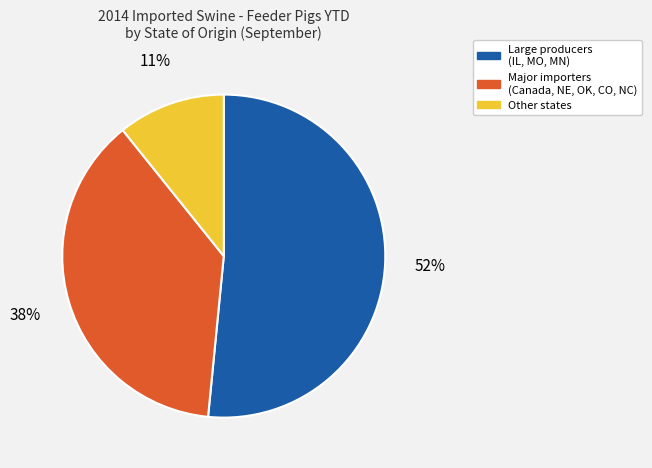

Does any single category account for the majority?

Yes